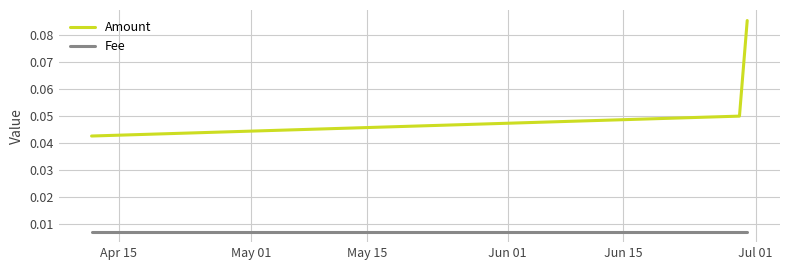

Count the Amount values in the range 0 to 1.

3